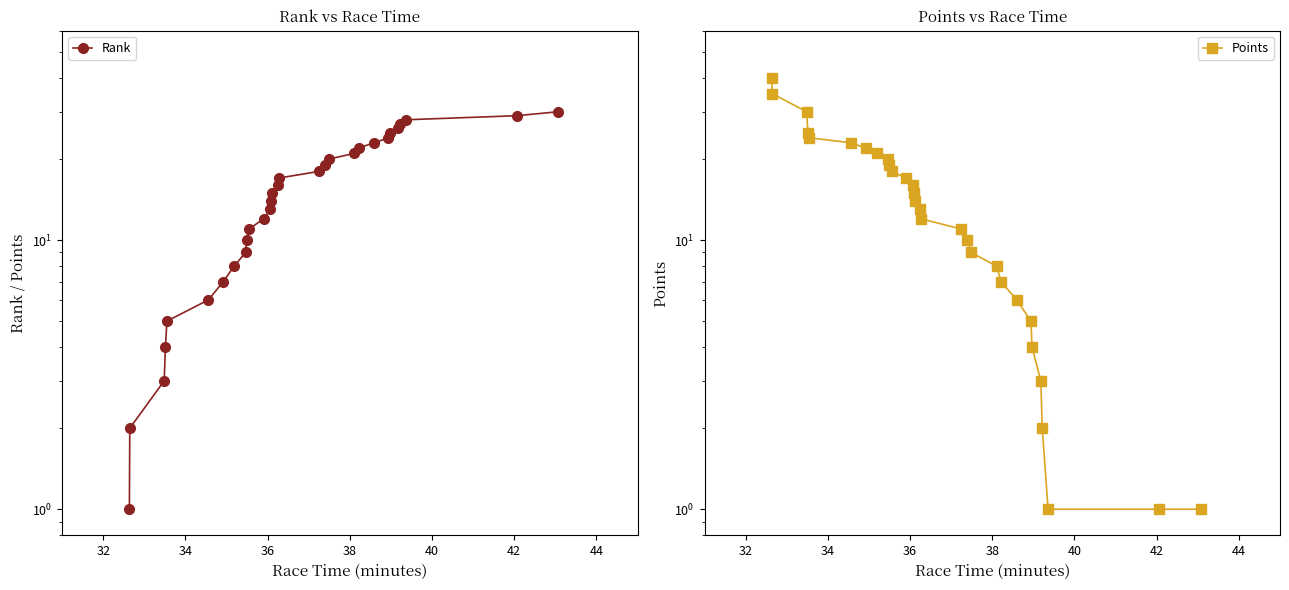

Reading right to left, list all the values displayed in this chart.

Rank: 30	29	28	27	26	25	24	23	22	21	20	19	18	17	16	15	14	13	12	11	10	9	8	7	6	5	4	3	2	1
Points: 1	1	1	2	3	4	5	6	7	8	9	10	11	12	13	14	15	16	17	18	19	20	21	22	23	24	25	30	35	40